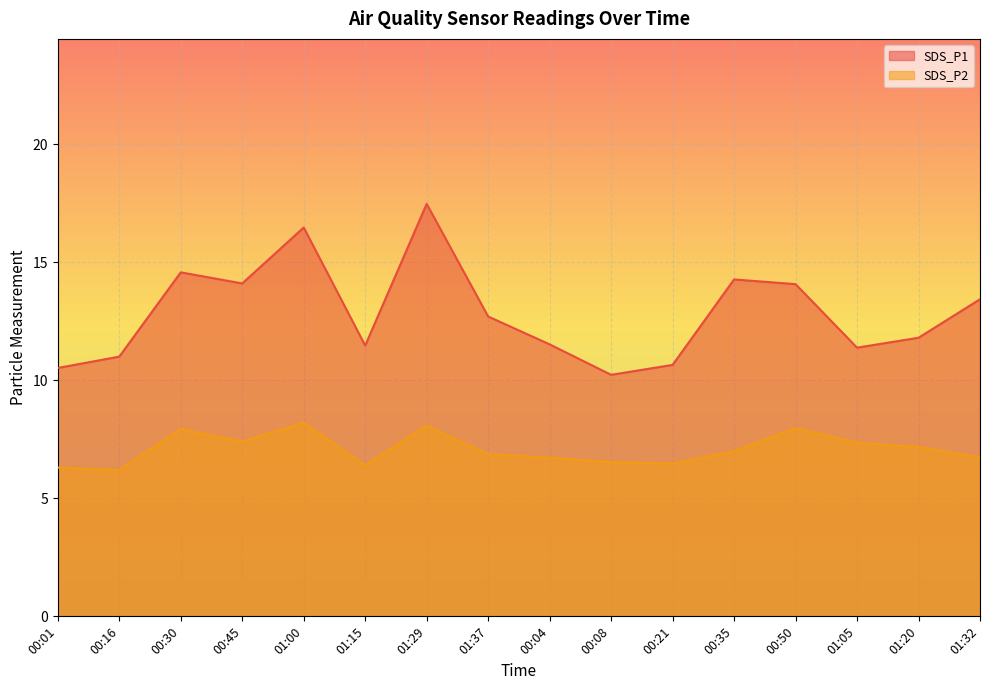

Where is the first local minimum for SDS_P2?

00:16